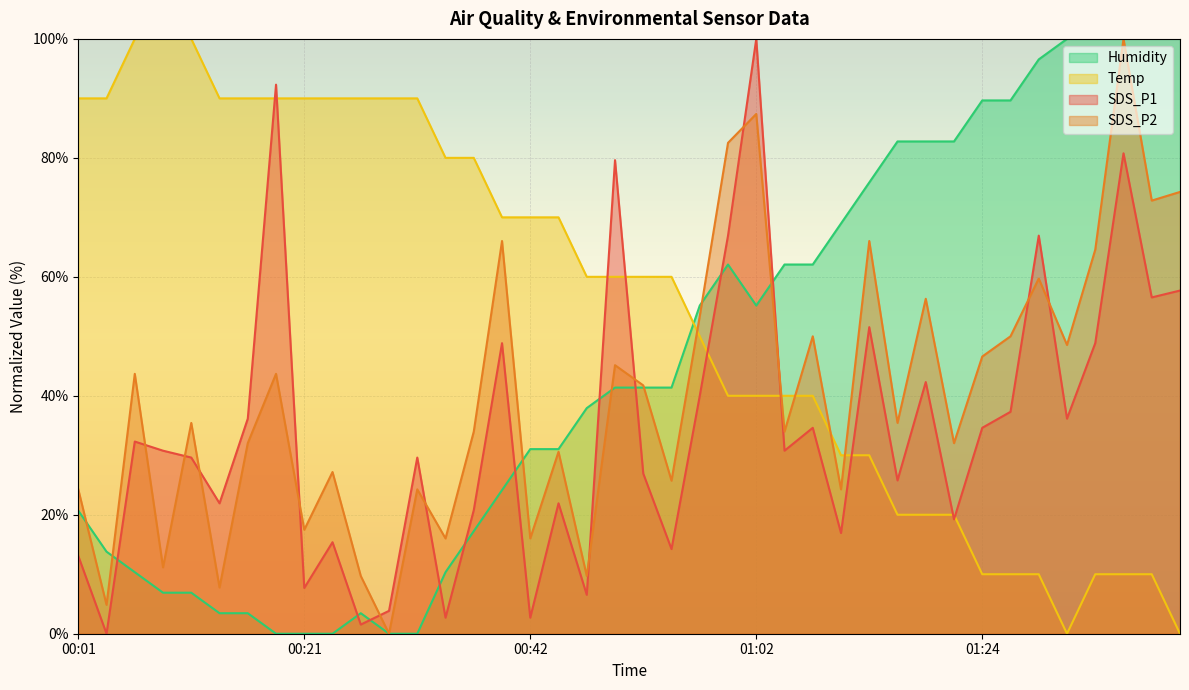

What is the difference between the highest and lowest values at 00:13?

86.6